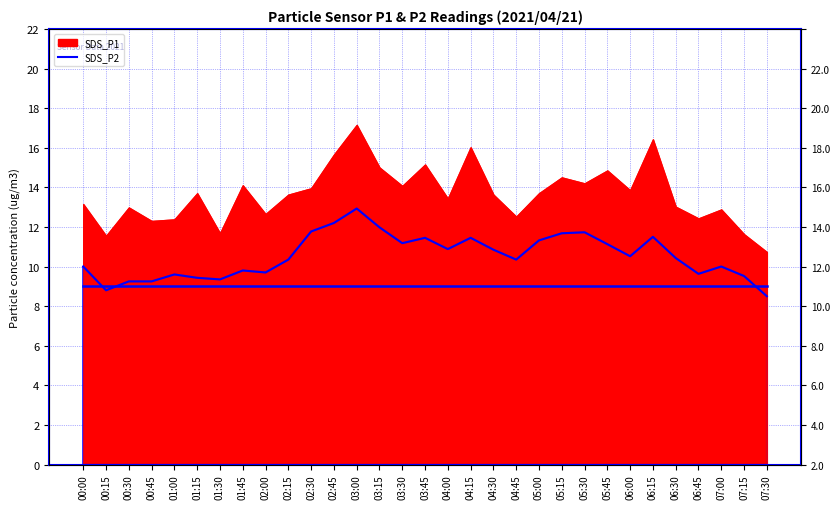

Where is the first local maximum?

01:00